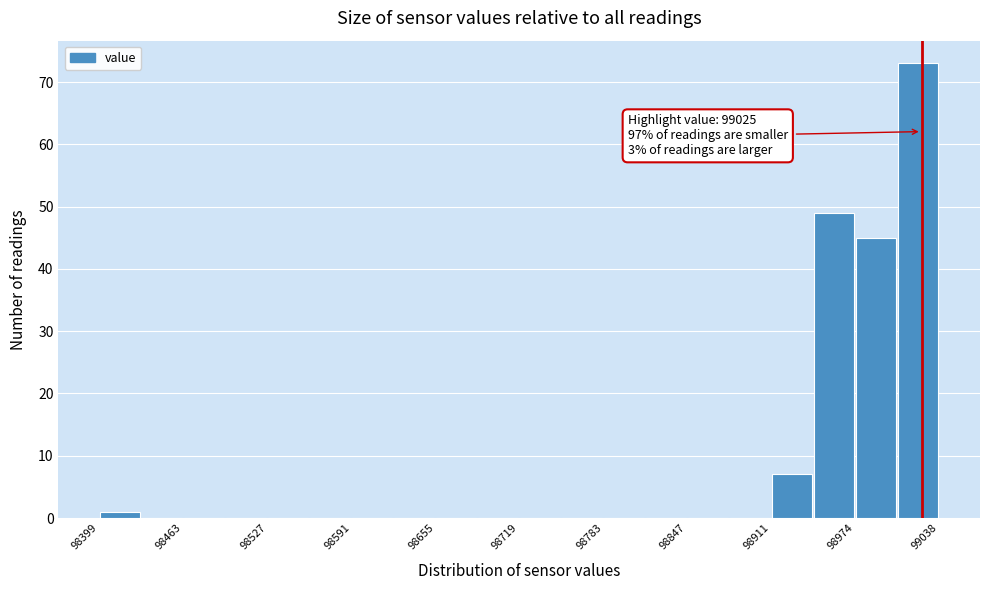

Read against the x-axis, roughly where is the centre of the tallest bar?

99020